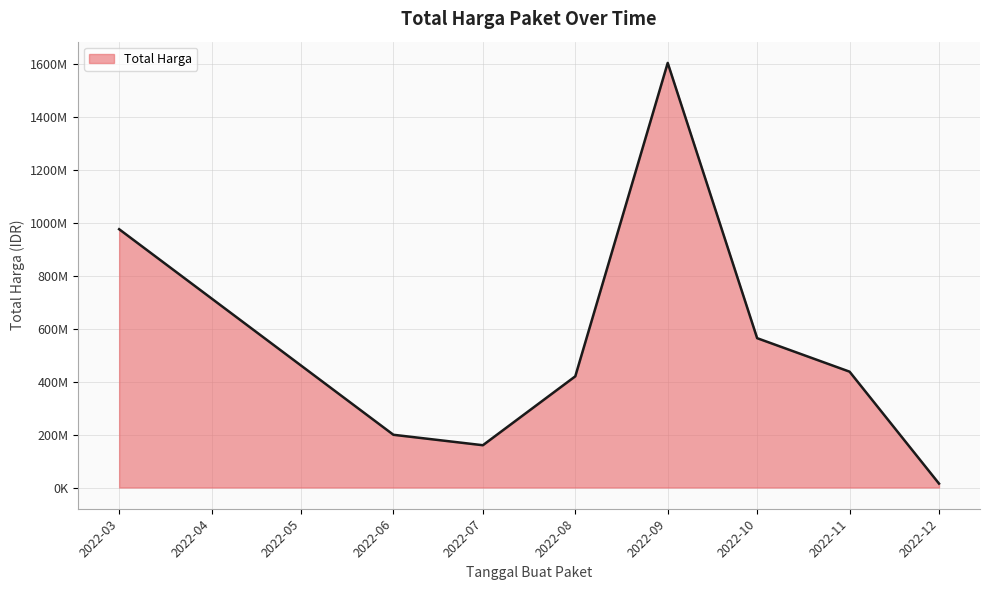

Does the chart display data point markers on the line(s)?

No